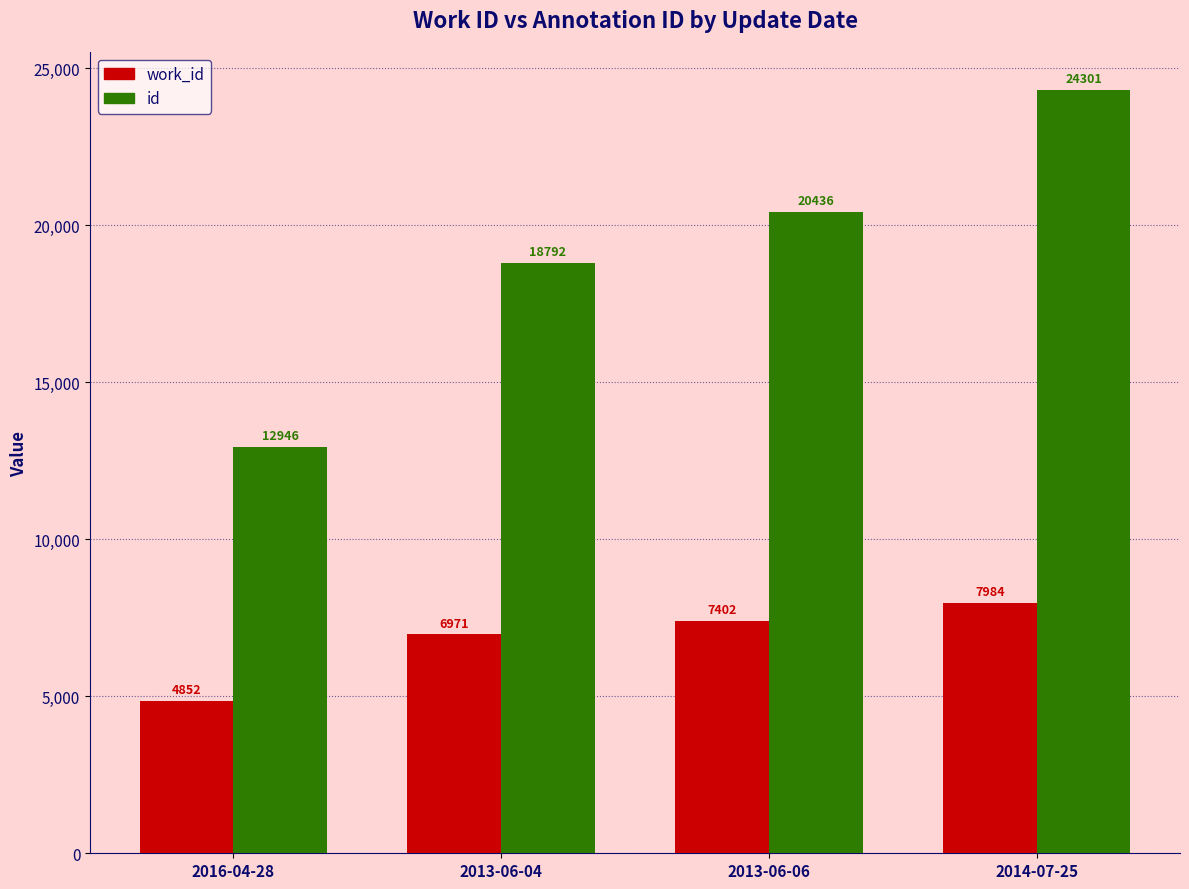

Reading right to left, what are all the values shown in this chart?

work_id: 2014-07-25=7984	2013-06-06=7402	2013-06-04=6971	2016-04-28=4852
id: 2014-07-25=24301	2013-06-06=20436	2013-06-04=18792	2016-04-28=12946